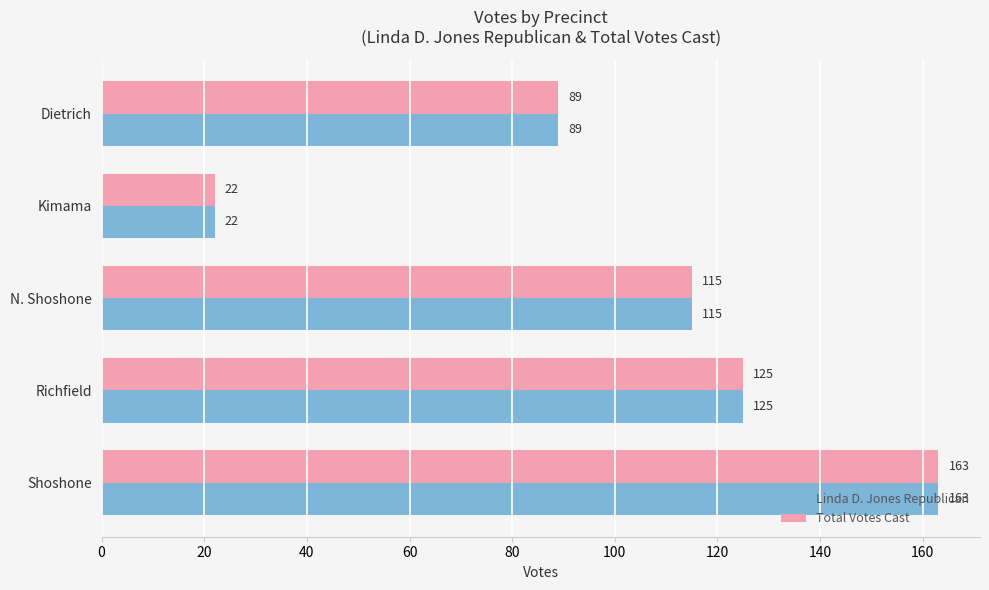

What is the difference between the second highest and second lowest values in the Total Votes Cast series?

36